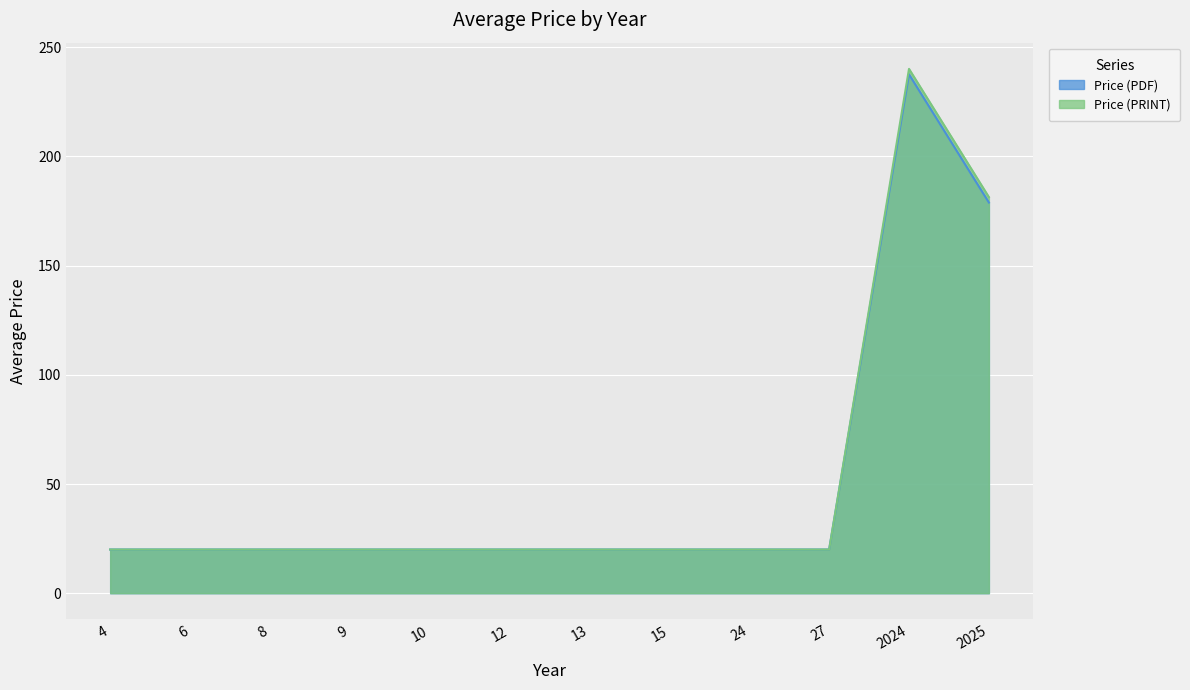

At which category is the sum across all series the highest?

2024